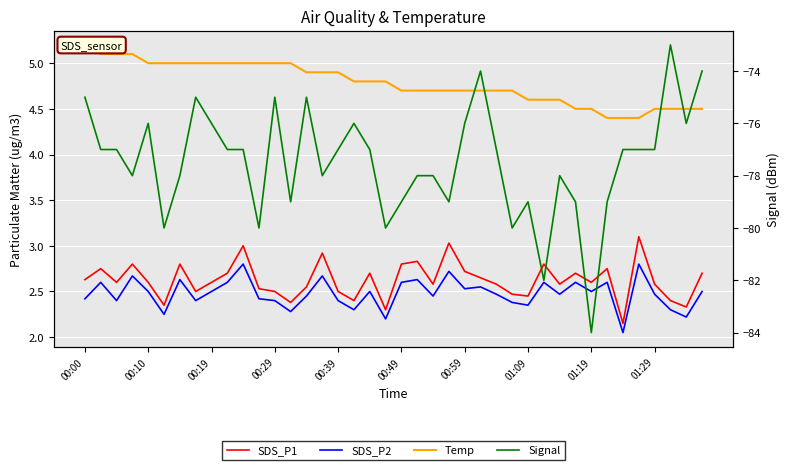

The Temp series shows 1.3 at 23. True or false?

False